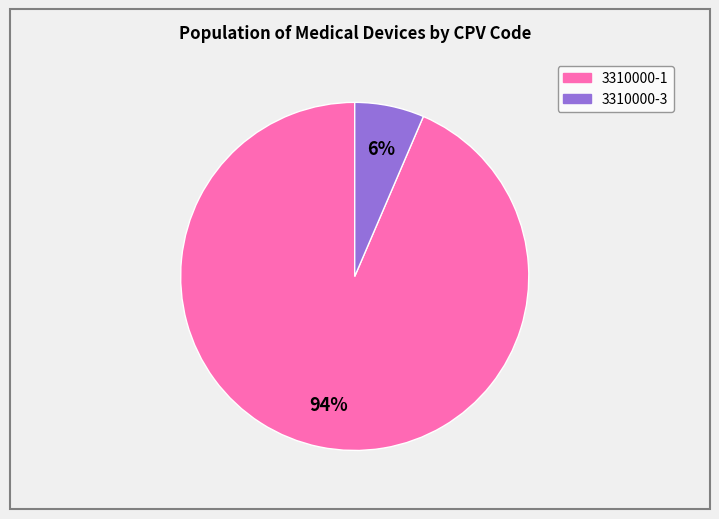

Count the number of slices in the pie.

2